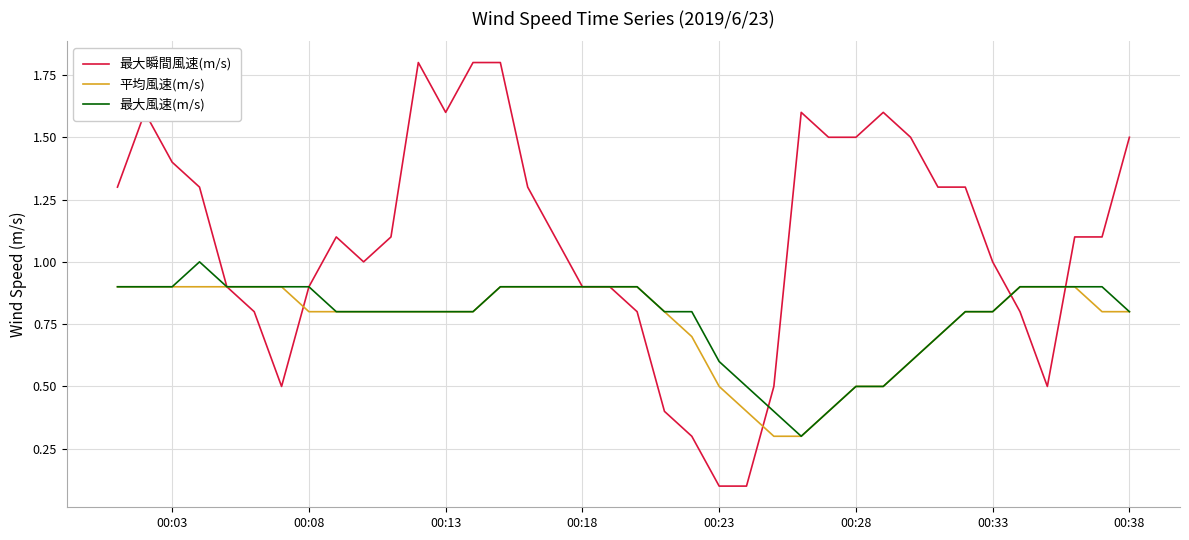

Which series has the widest spread of values?

最大瞬間風速(m/s)